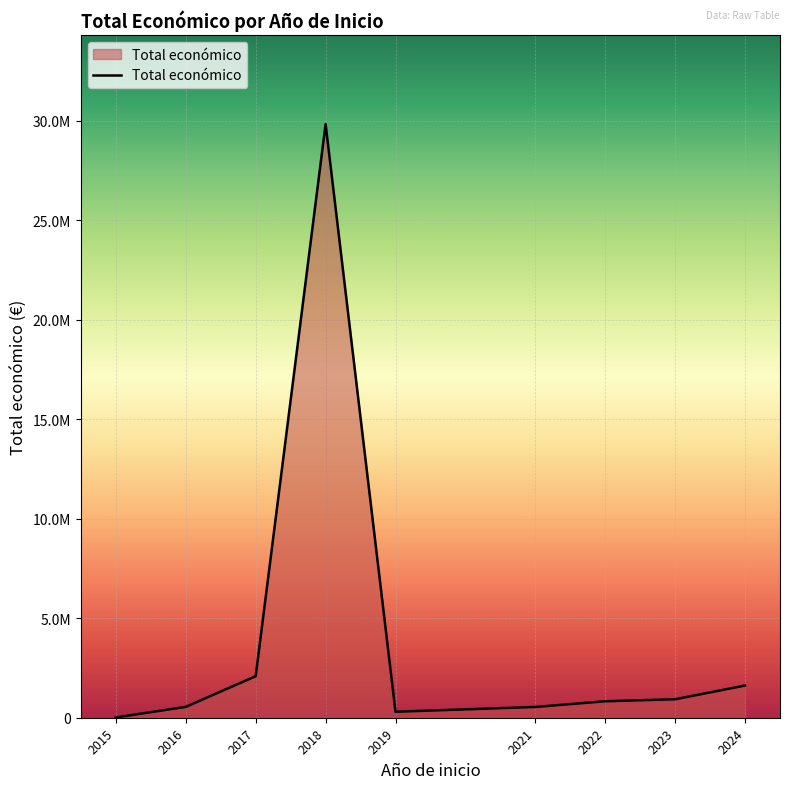

Does the chart display data point markers on the line(s)?

No